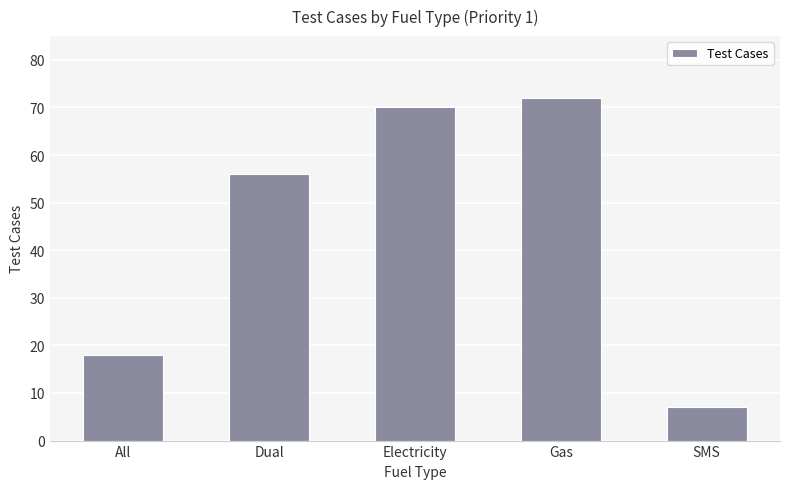

Rank the categories by value from lowest to highest.

SMS, All, Dual, Electricity, Gas